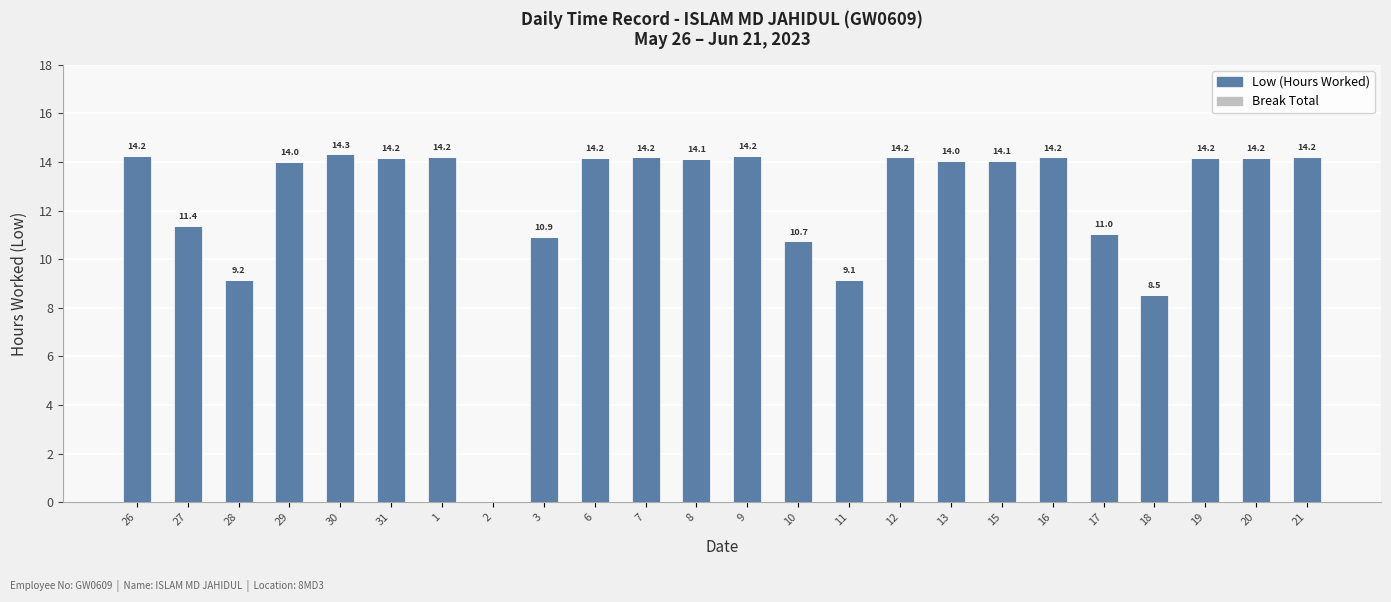

True or false: the data shows 15.4 at 27.

False